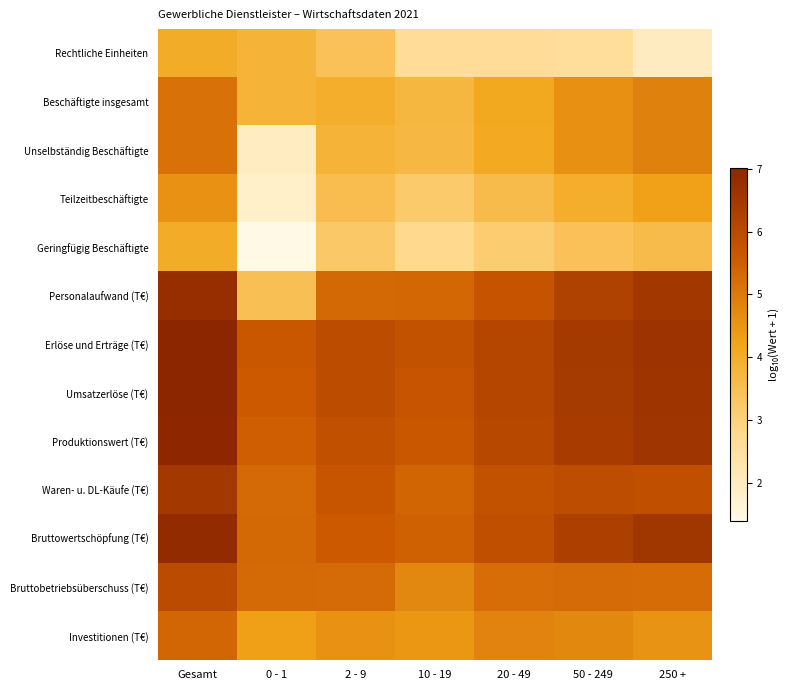

Which series has the largest total across all categories?

Erlöse und Erträge (T€)